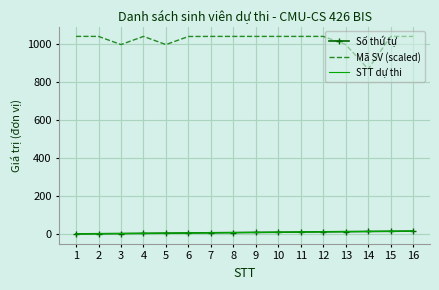

What is the approximate value of Số thứ tự at 4?

4.0